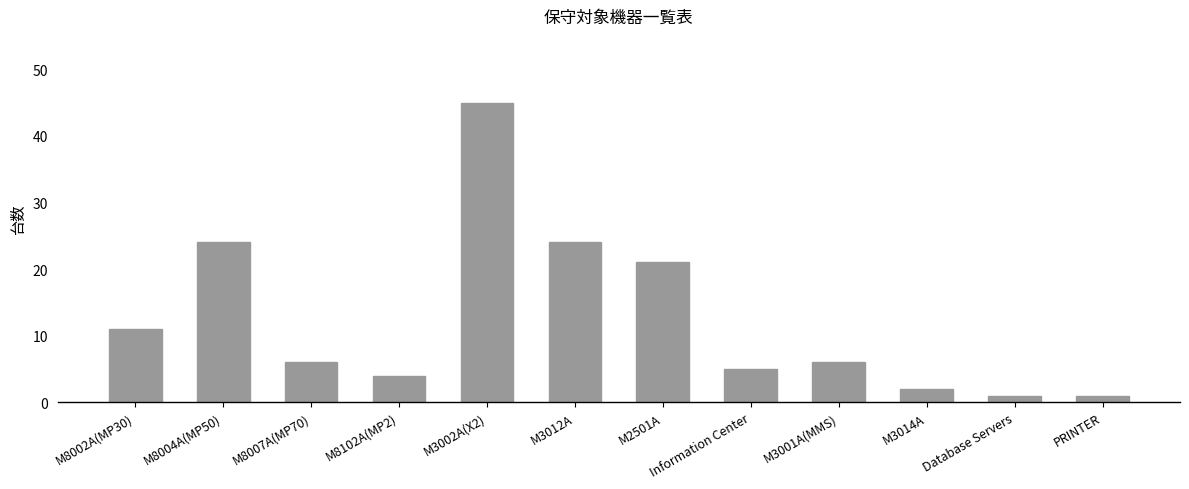

Approximately how many times larger is the value at Database Servers compared to M8002A(MP30)?

0.1